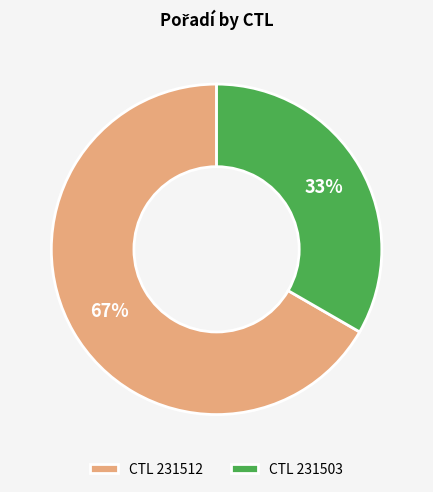

What percentage is the CTL 231503 slice, to the nearest percent?

33%